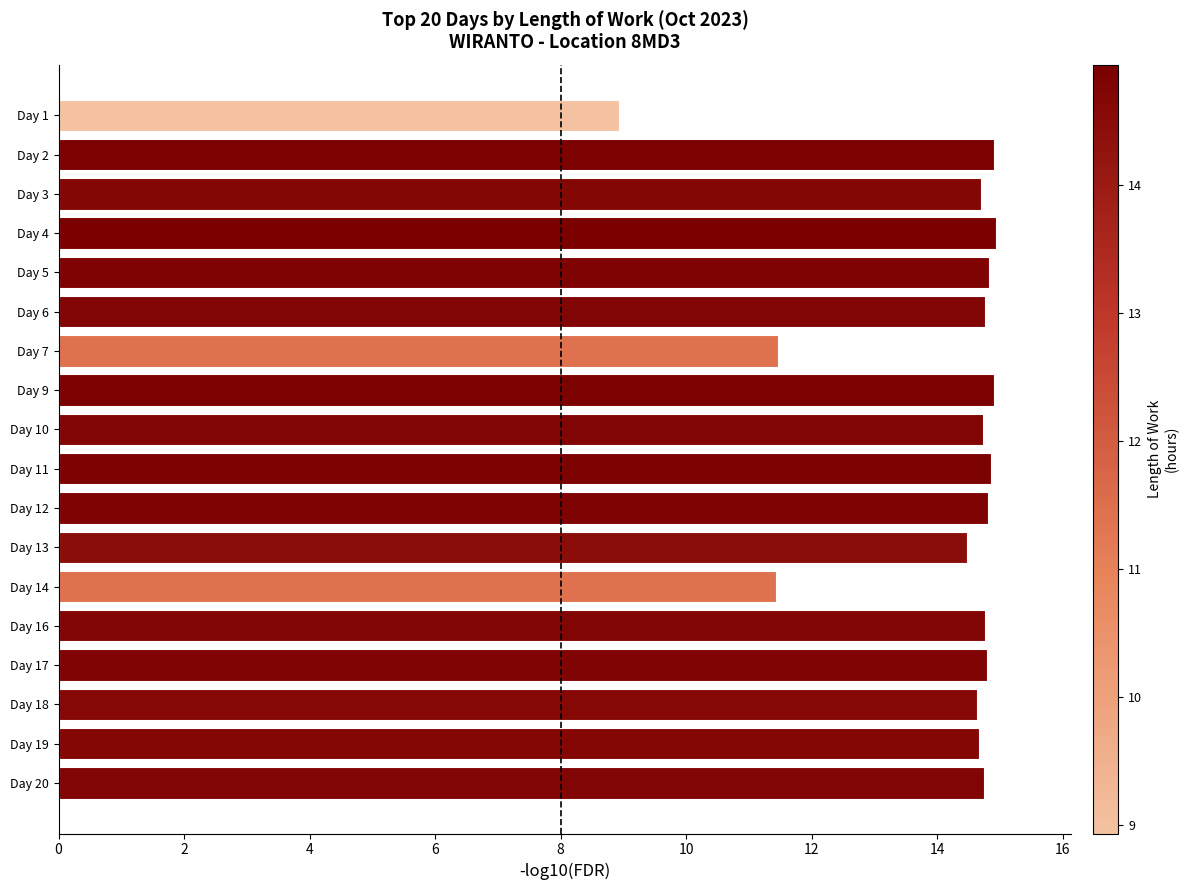

What is the smallest value displayed?

8.9